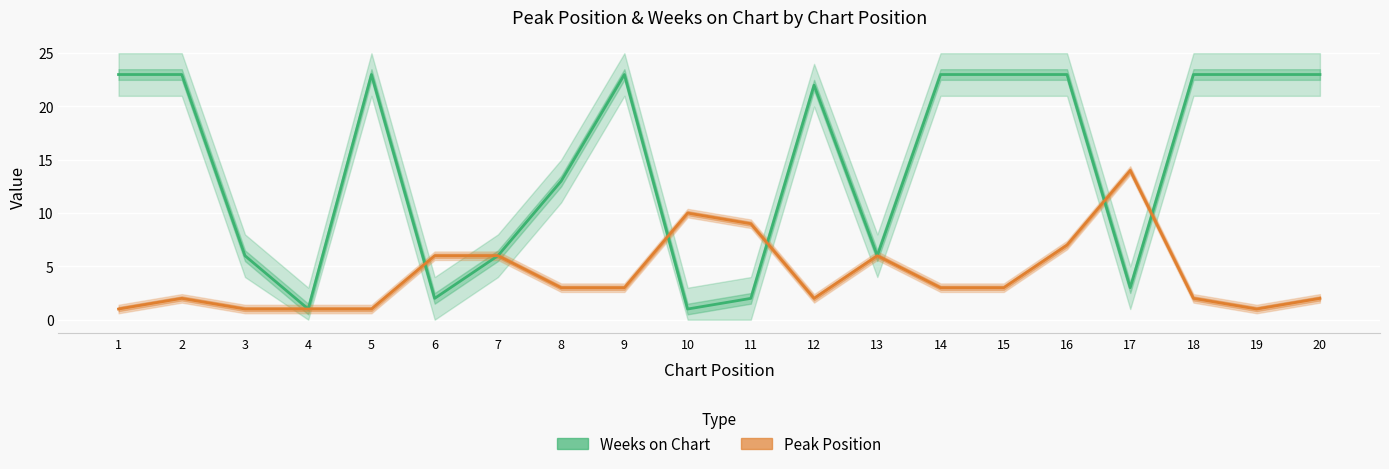

The Peak Position series shows 4 at 6. True or false?

False